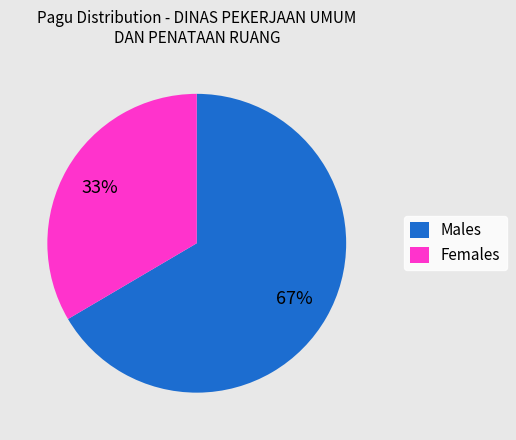

To the nearest percent, what is the average slice percentage?

50%